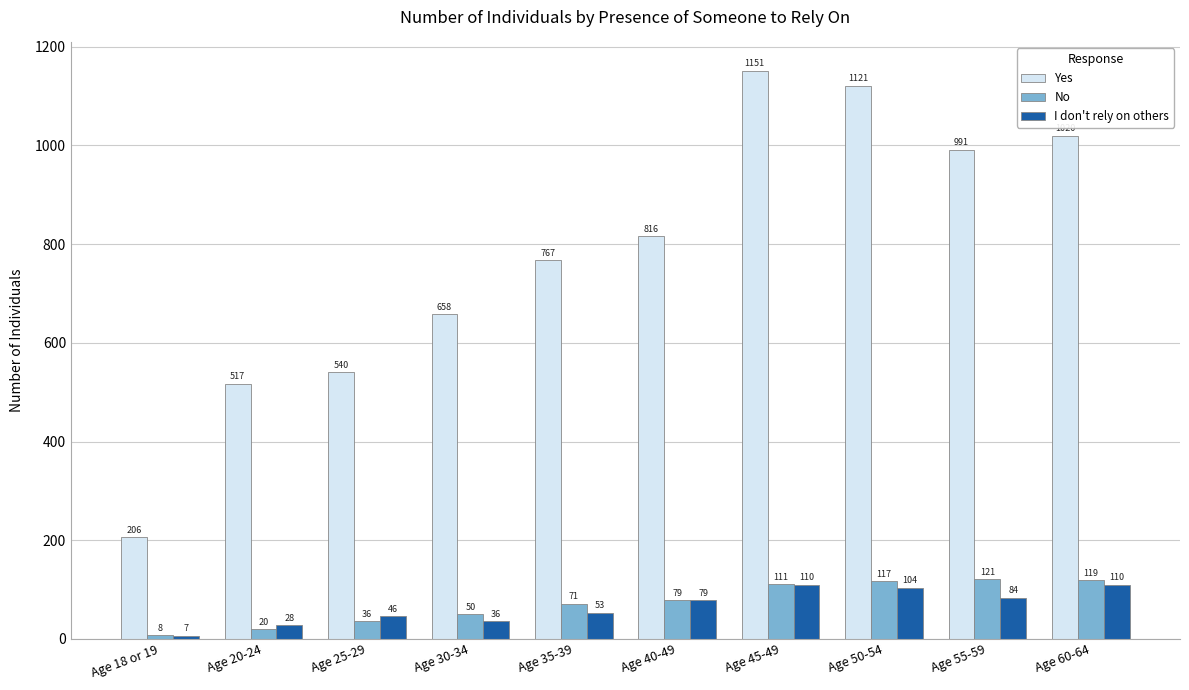

Reading right to left, transcribe all the data shown in this chart.

Yes: 1020	991	1121	1151	816	767	658	540	517	206
No: 119	121	117	111	79	71	50	36	20	8
I don't rely on others: 110	84	104	110	79	53	36	46	28	7